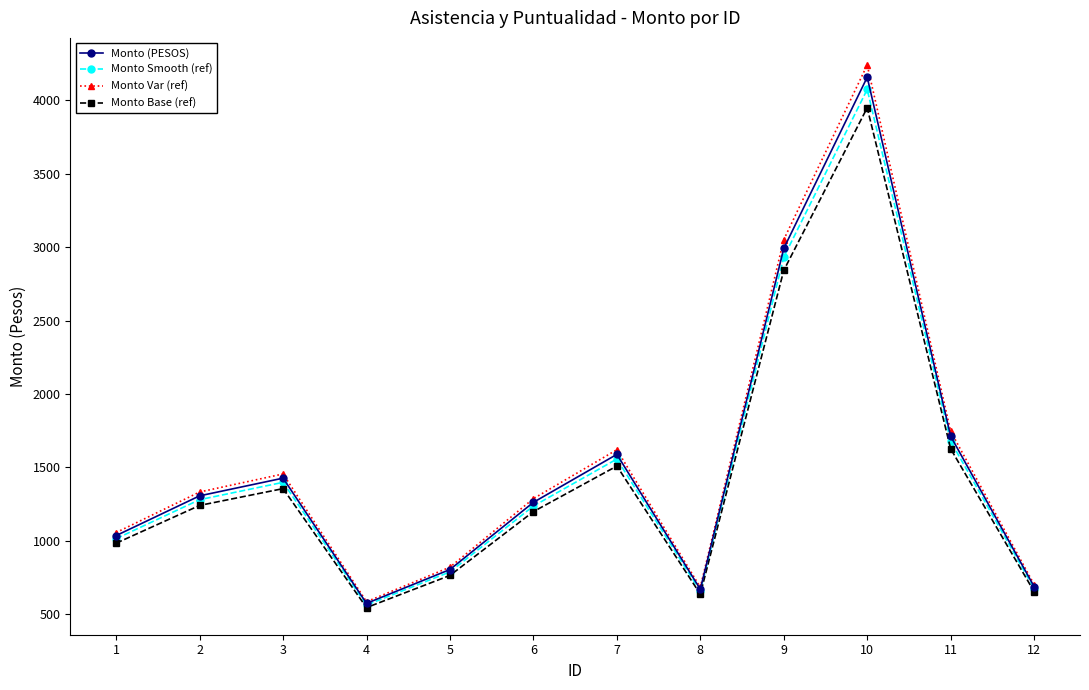

What is the total value across all series at 10?

16420.6